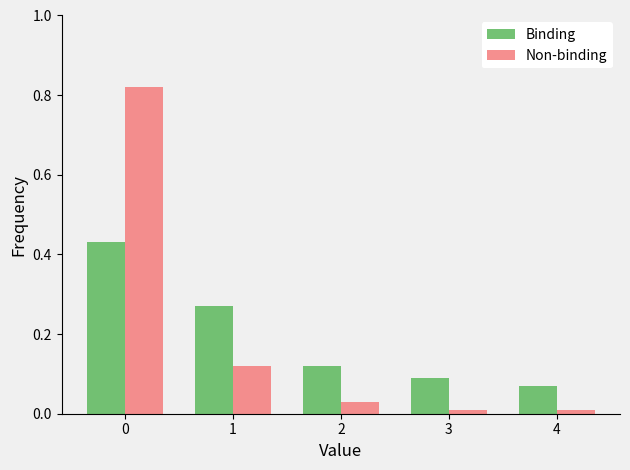

How many bars are there in total?

10